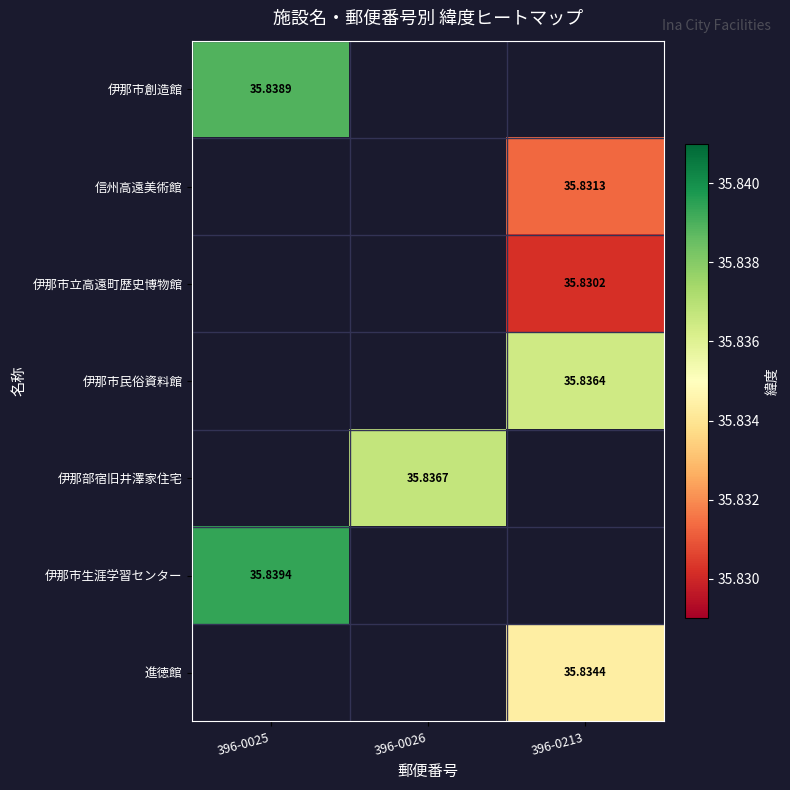

What is the highest value of the 伊那市生涯学習センター series?

35.8